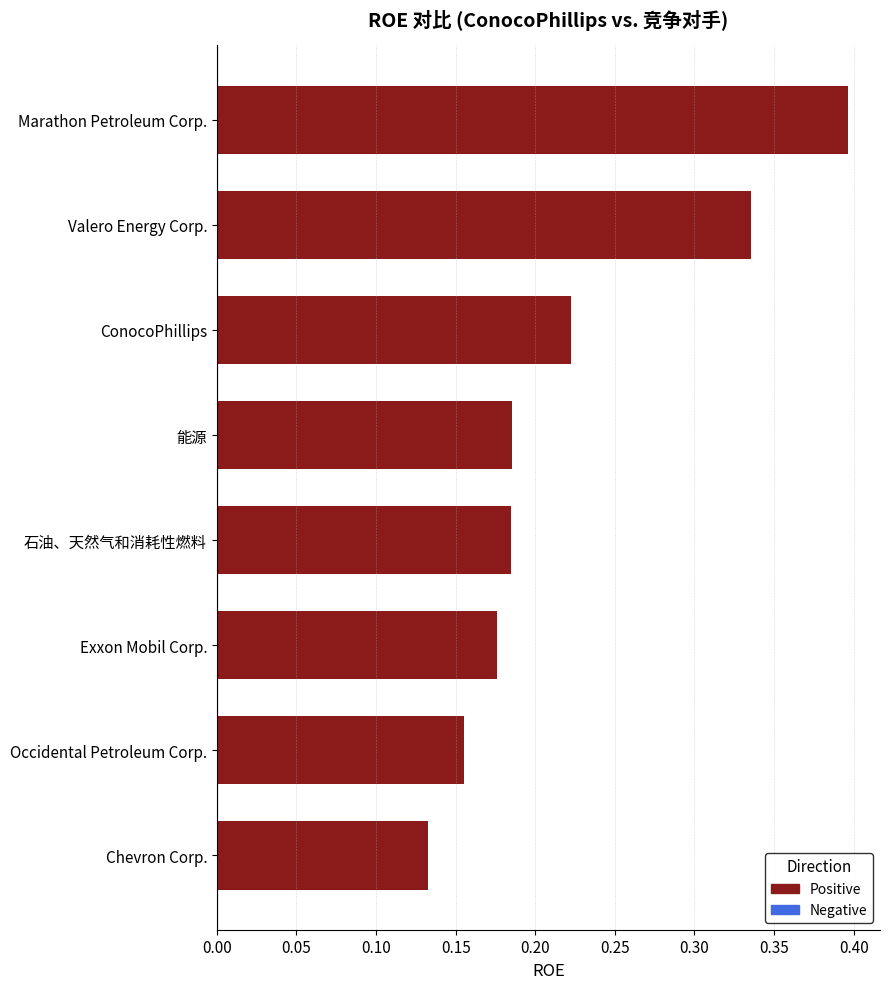

What is the sum of all values?

1.8